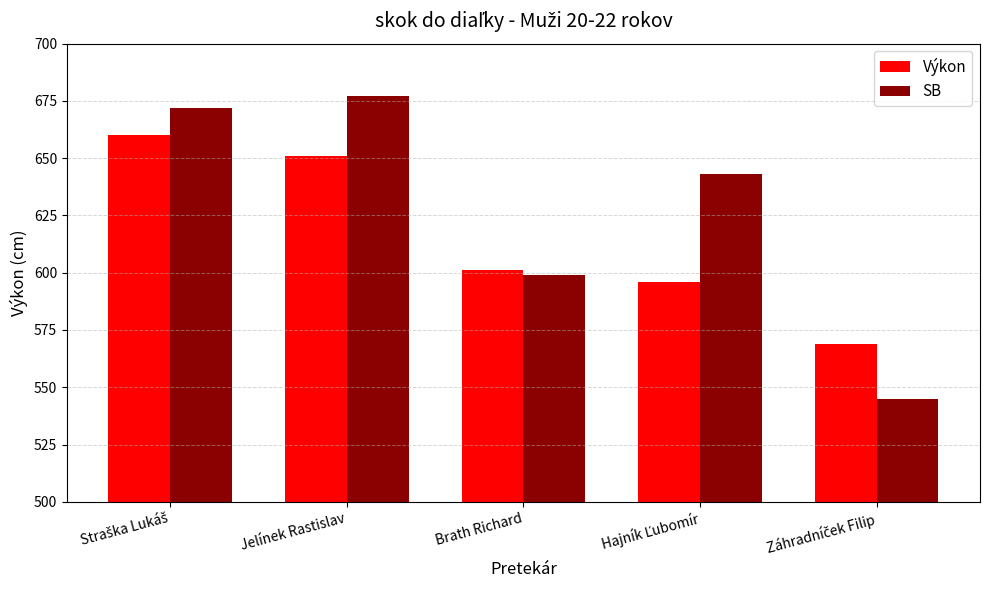

Rank the series by their maximum value, from highest to lowest.

SB, Výkon